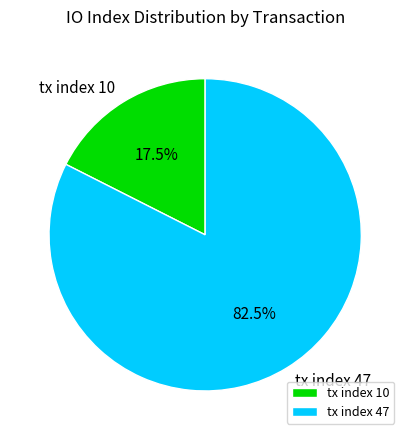

To the nearest percent, what is the combined percentage of tx index 10 and tx index 47?

100%